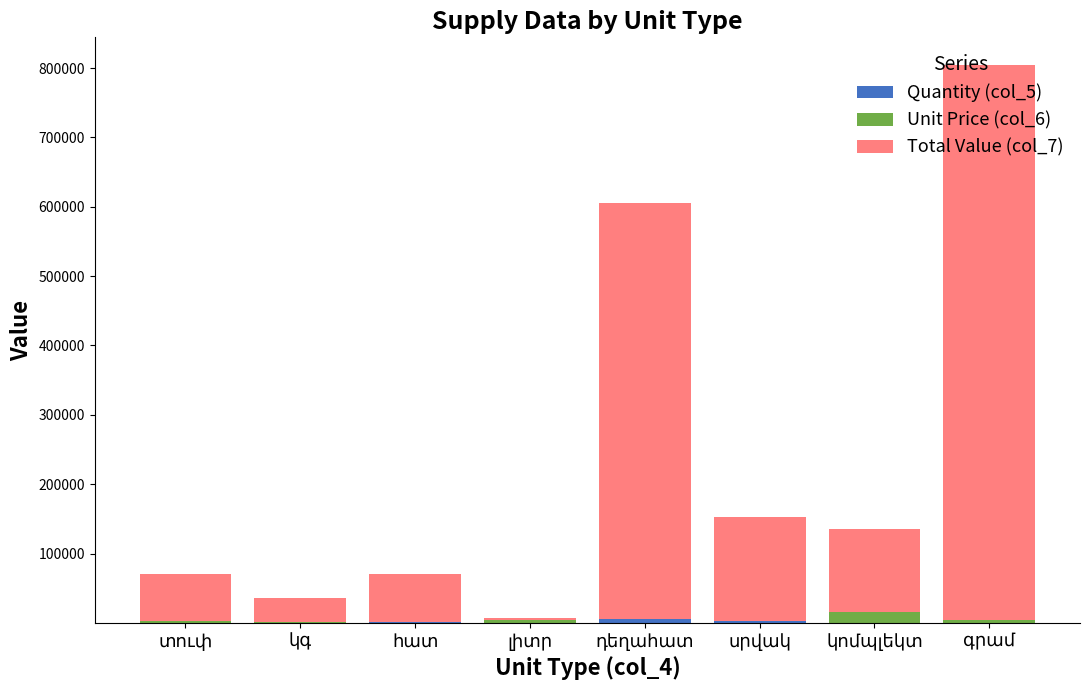

Is the value of Total Value (col_7) at կգ greater than the value of Quantity (col_5) at կոմպլեկտ?

Yes